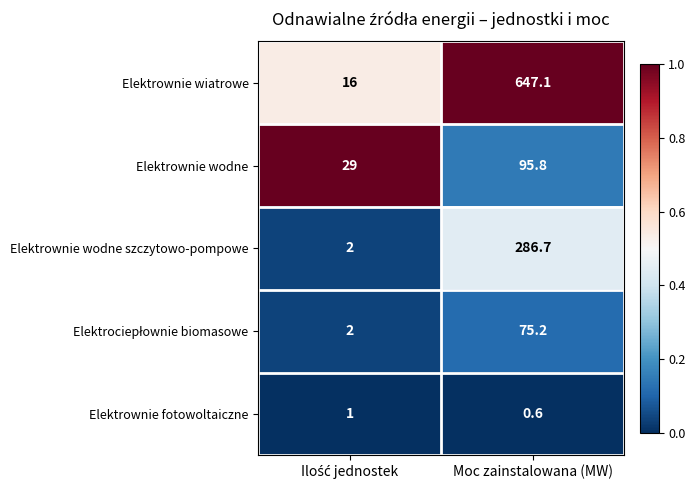

Which series has the widest spread of values?

Elektrownie wiatrowe